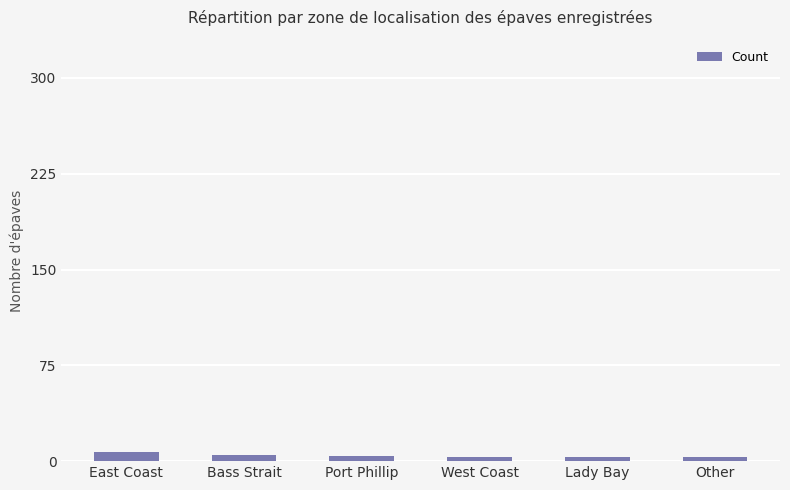

What is the maximum value shown in the chart?

7